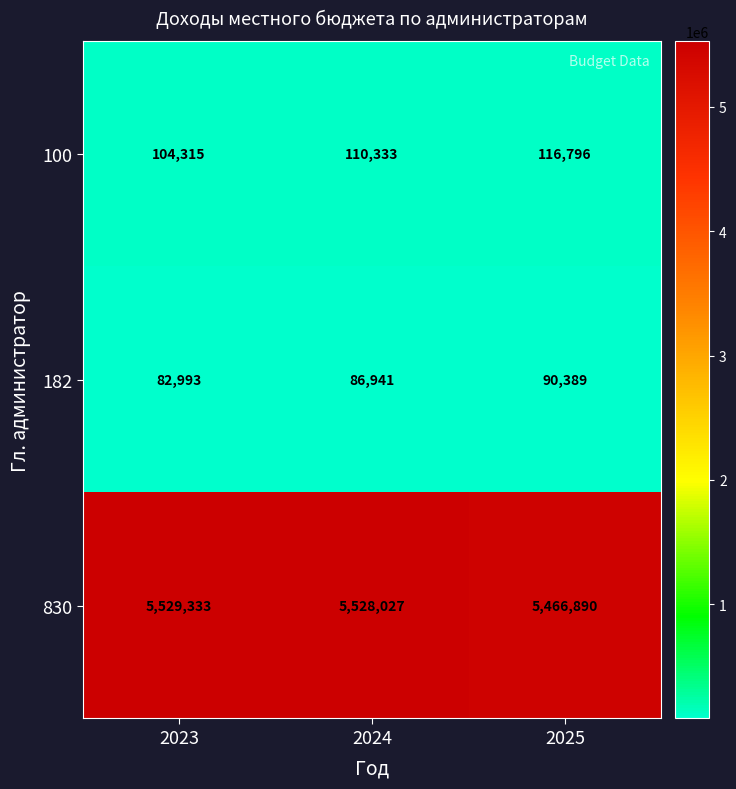

Rank the series at 2025 from lowest to highest value.

182, 100, 830